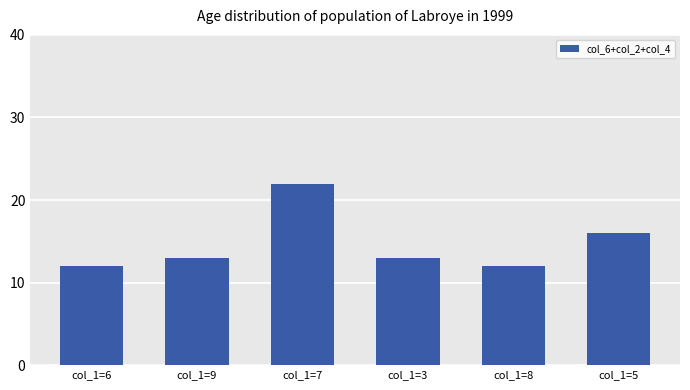

Reading right to left, what are all the values shown in this chart?

col_1=5=16	col_1=8=12	col_1=3=13	col_1=7=22	col_1=9=13	col_1=6=12